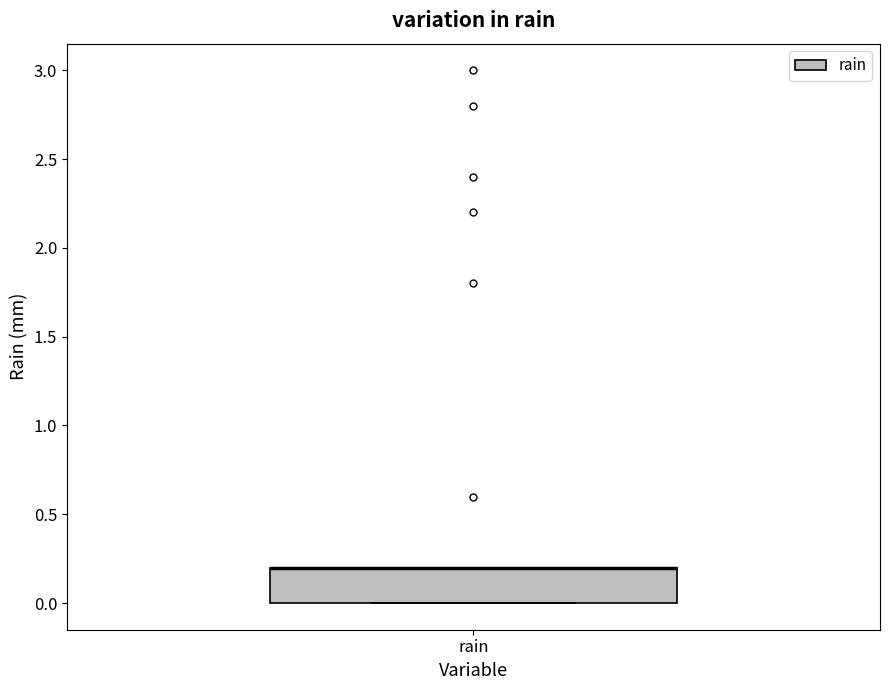

Where is the lower edge of the box for rain on the y-axis? The values are not printed on the chart, so give them approximately, as read against the axis.

0.0